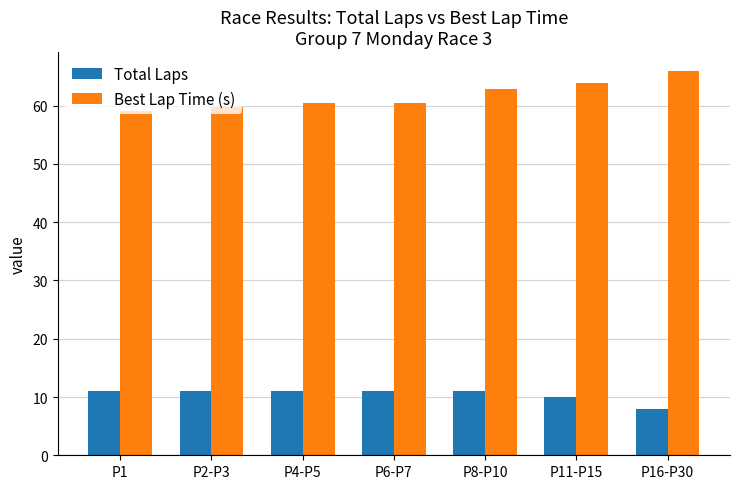

What is the value of the Best Lap Time (s) bar at the 1st from the left?

59.2